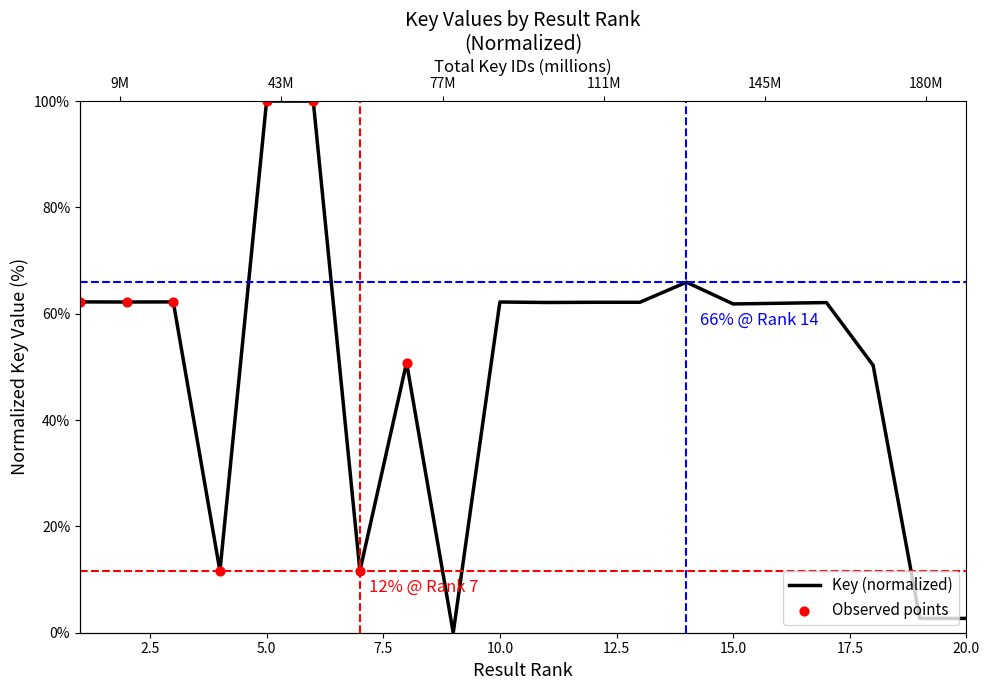

What is the ratio of the value at 6 to the value at 16?

1.6